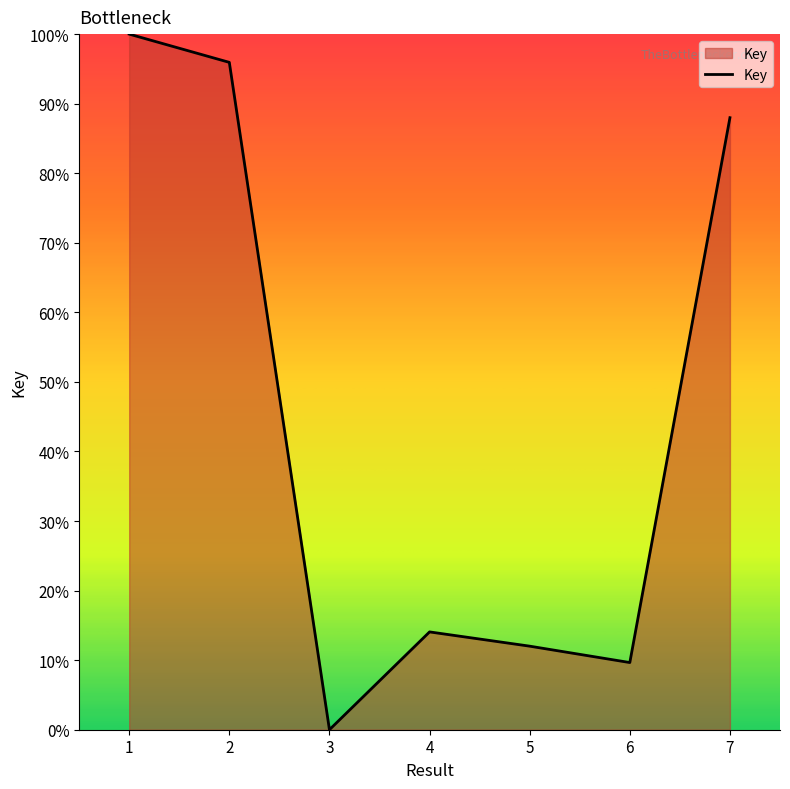

Is it true that the value at 2 is 126.7?

False